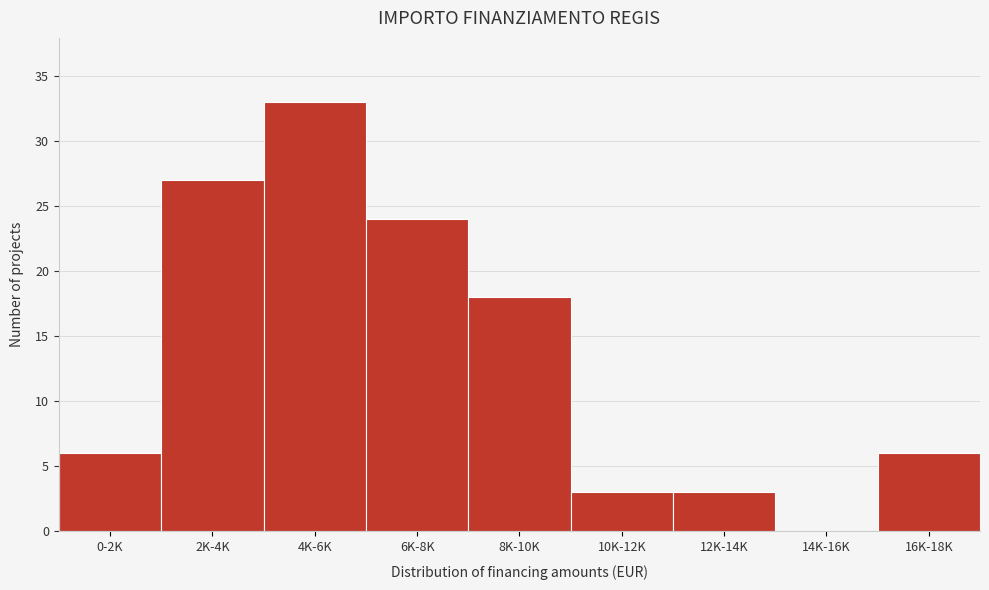

Reading right to left, what are all the values shown in this chart?

16K-18K=6	14K-16K=0	12K-14K=3	10K-12K=3	8K-10K=18	6K-8K=24	4K-6K=33	2K-4K=27	0-2K=6